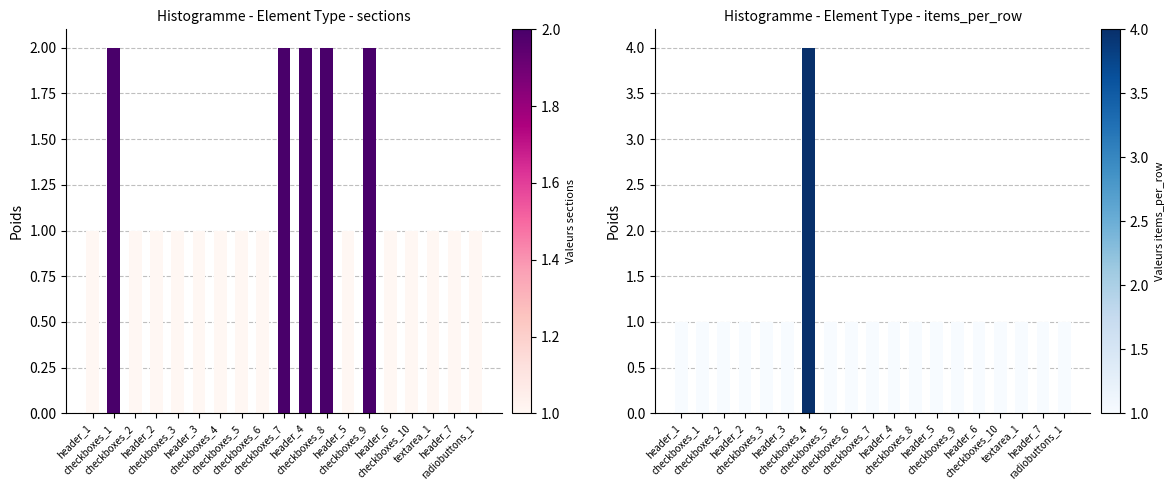

Reading left to right, list all the values displayed in this chart.

sections: 1	2	1	1	1	1	1	1	1	2	2	2	1	2	1	1	1	1	1
checkboxes_items_per_row: 1	1	1	1	1	1	4	1	1	1	1	1	1	1	1	1	1	1	1